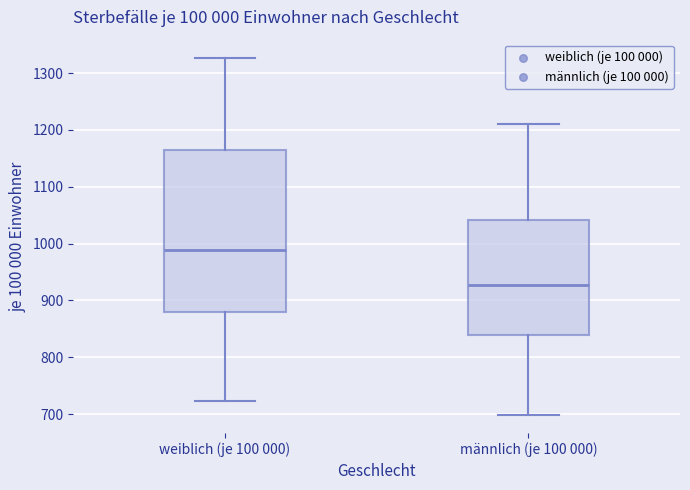

Reading left to right, read every box against the y-axis: the position of its median line, the range the box covers, and the ends of its whiskers. The values are not printed on the chart, so give them approximately, as read against the axis.

weiblich (je 100 000): median 990, box 880 to 1160, whiskers 720 to 1330
männlich (je 100 000): median 930, box 840 to 1040, whiskers 700 to 1210